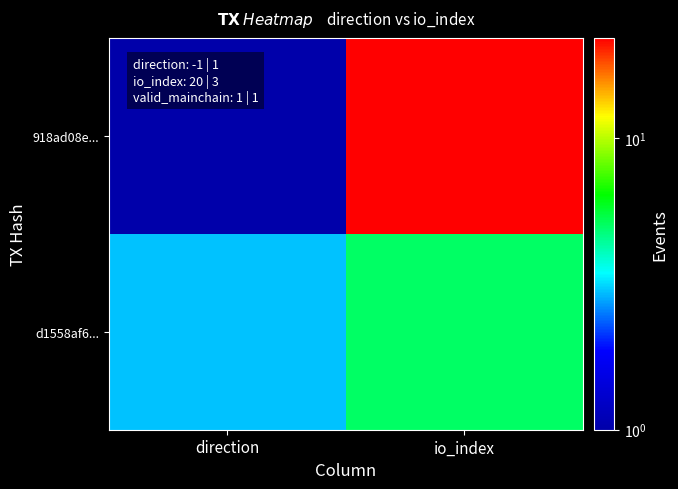

Reading left to right, transcribe all the data shown in this chart.

918ad08e...: direction=1	io_index=22
d1558af6...: direction=3	io_index=5